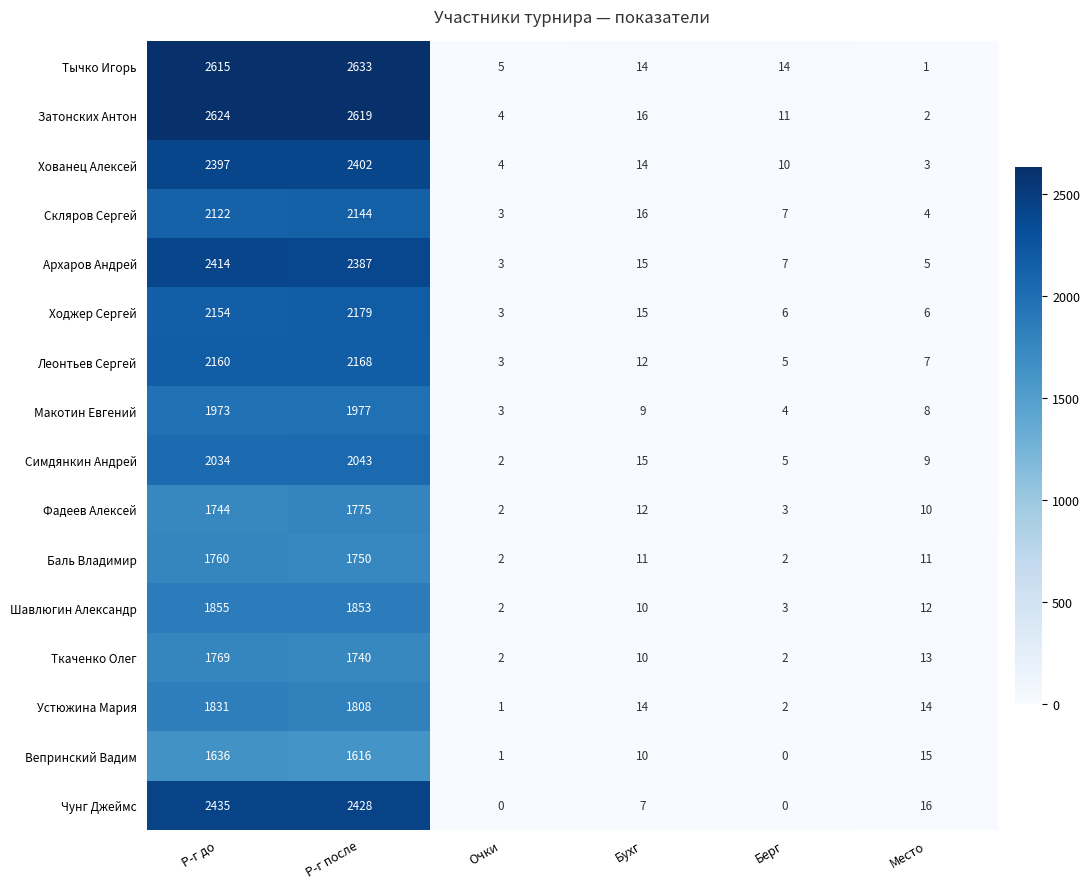

What is the total value across all series at Берг?

81